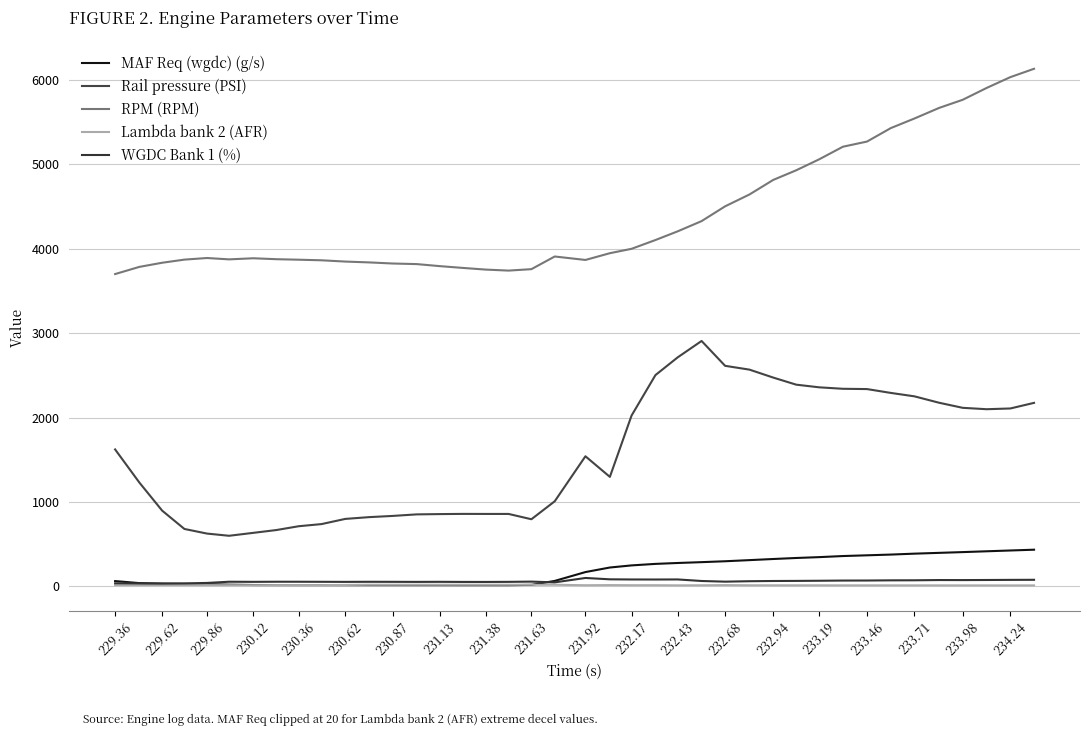

Count the number of data series in this chart.

5